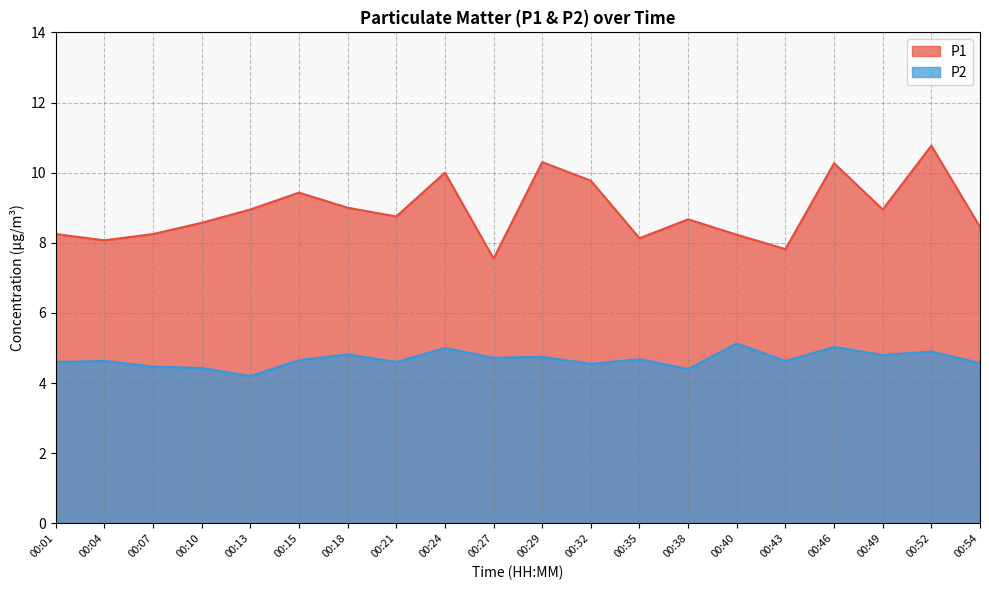

How many lines are shown in the chart?

2